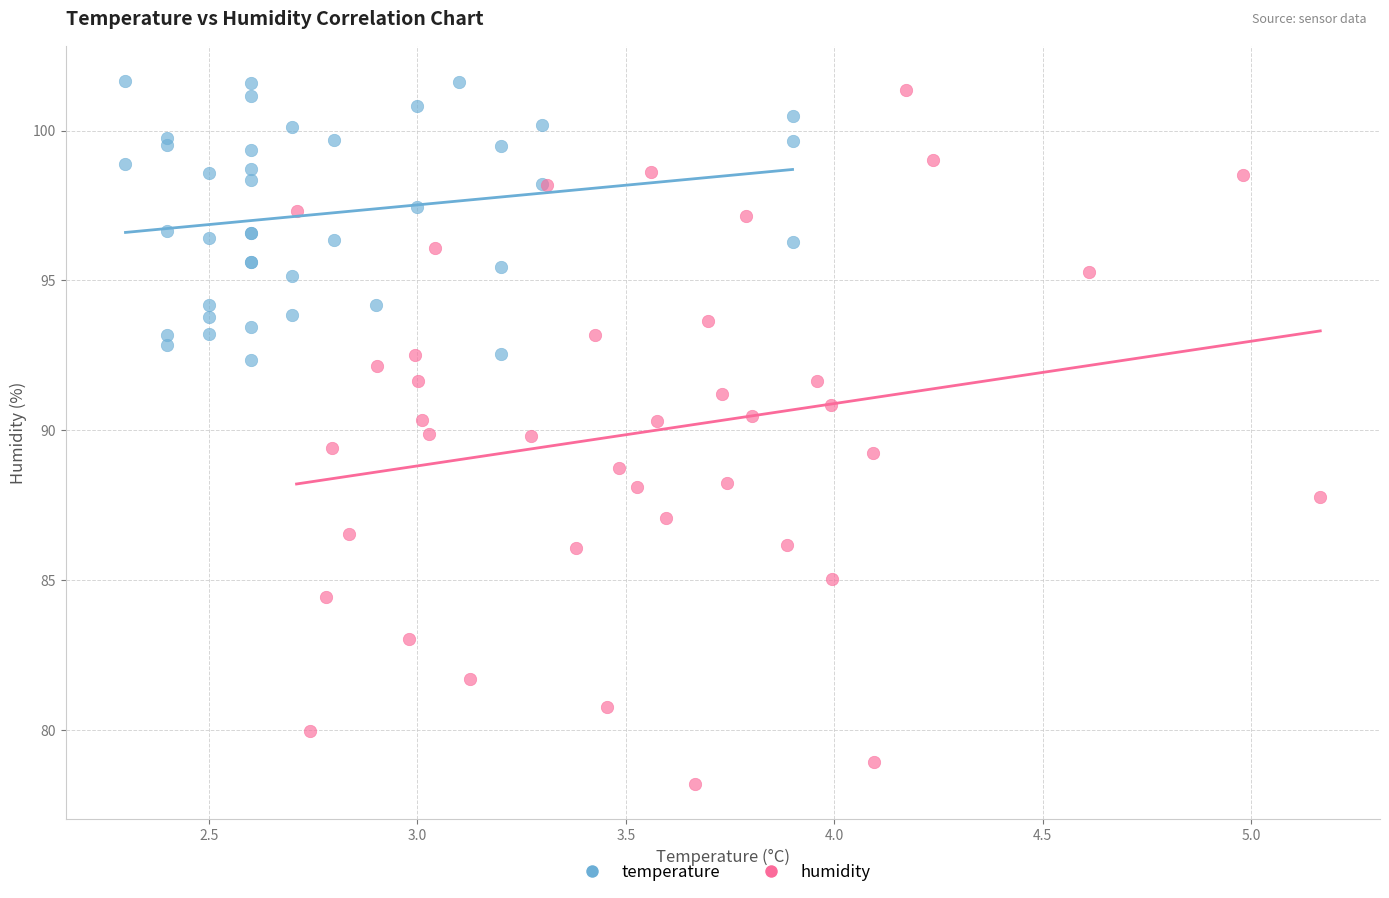

Which series contains the lowest Y value?

humidity